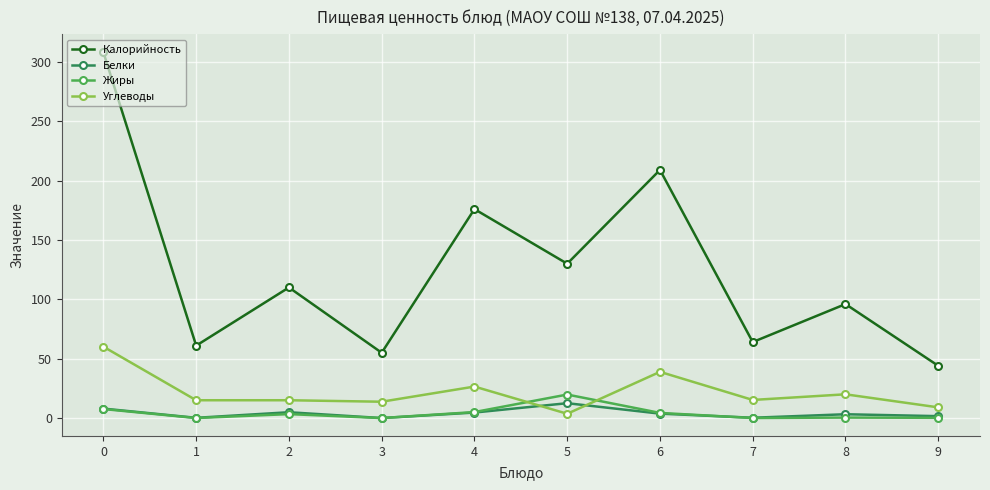

Which series changed the most between 5 and 6?

Калорийность